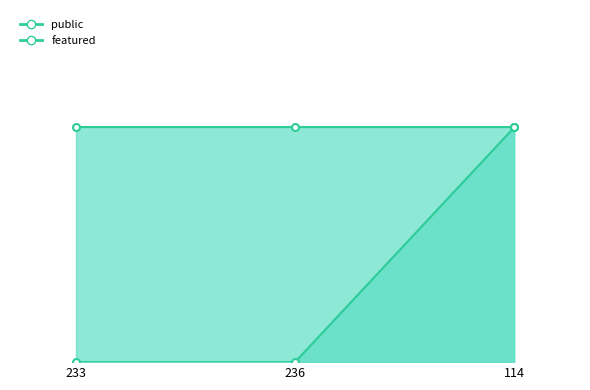

Reading right to left, extract all data points from this chart.

1	0	0